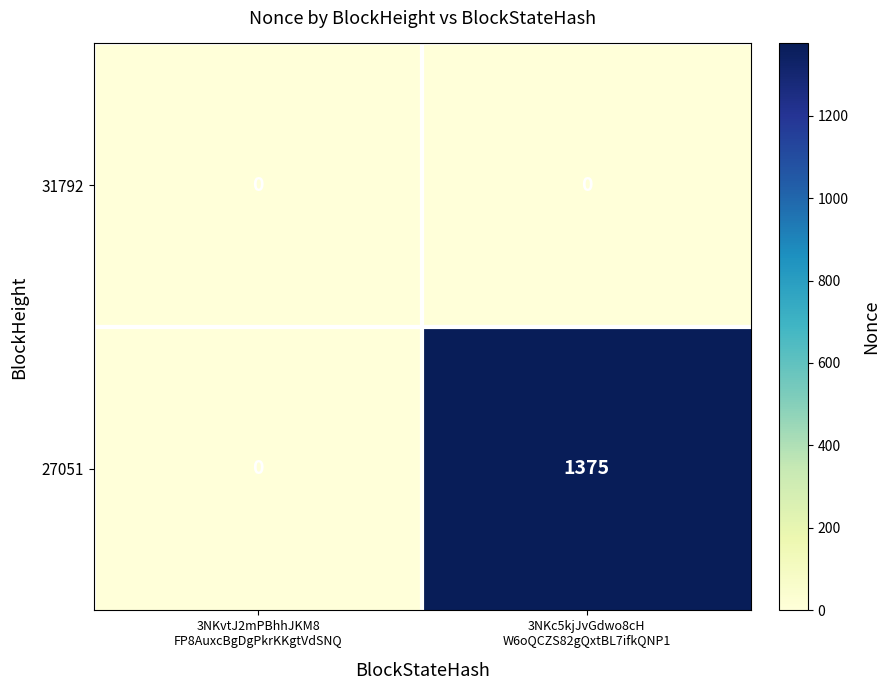

What is the total value across all series at 3NKc5kjJvGdwo8cH
W6oQCZS82gQxtBL7ifkQNP1?

1375